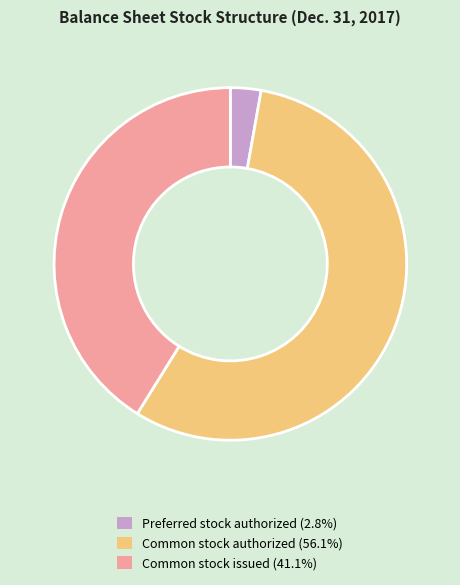

Rank the categories by value from highest to lowest.

Common stock authorized, Common stock issued, Preferred stock authorized